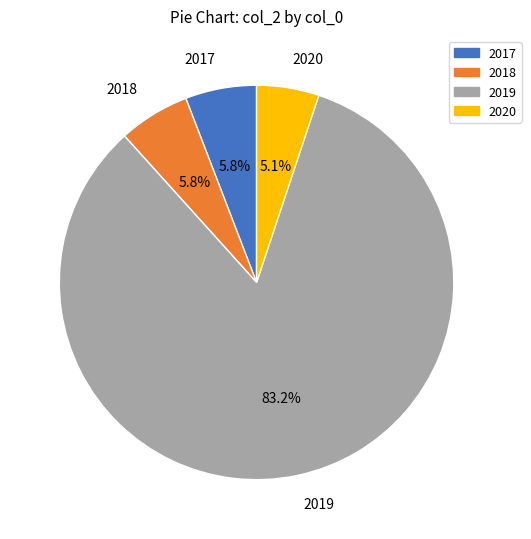

How many slices are in this pie chart?

4